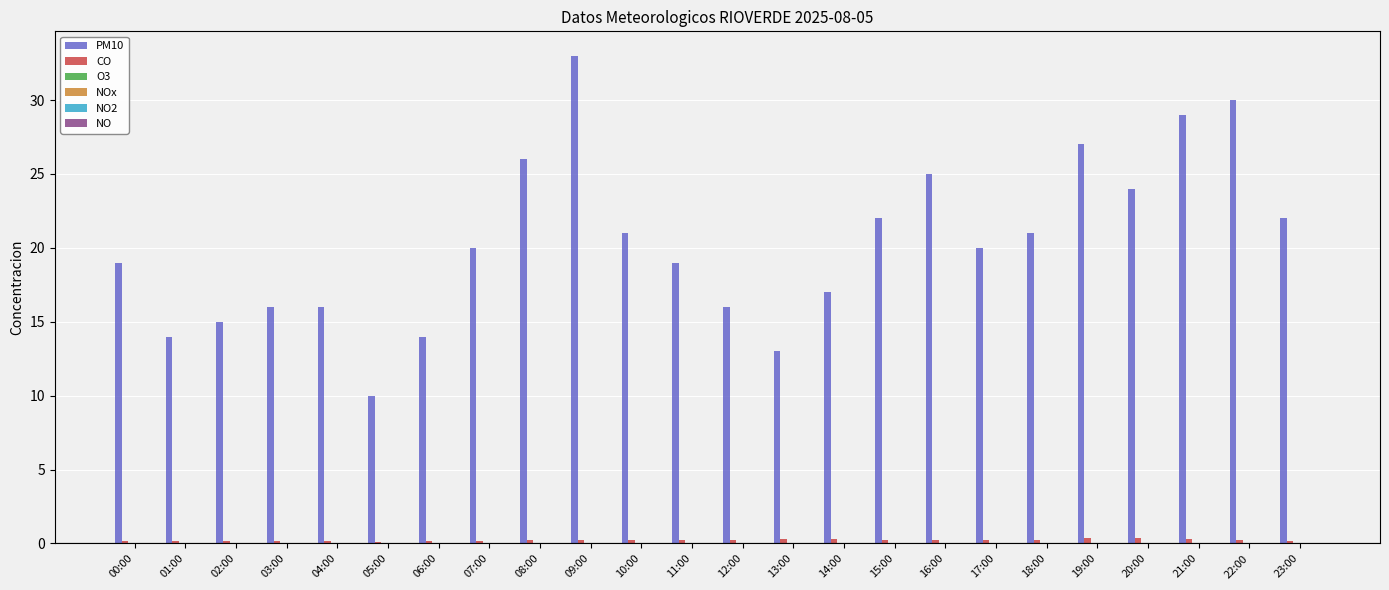

Are the bars grouped side by side (vs. stacked)?

Yes